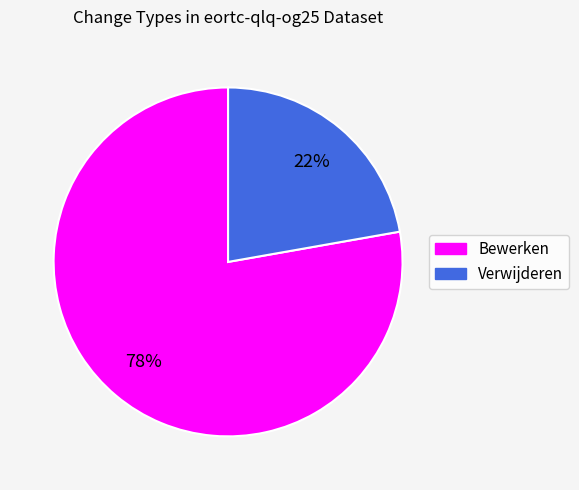

True or false: Bewerken accounts for 72% of the total.

False